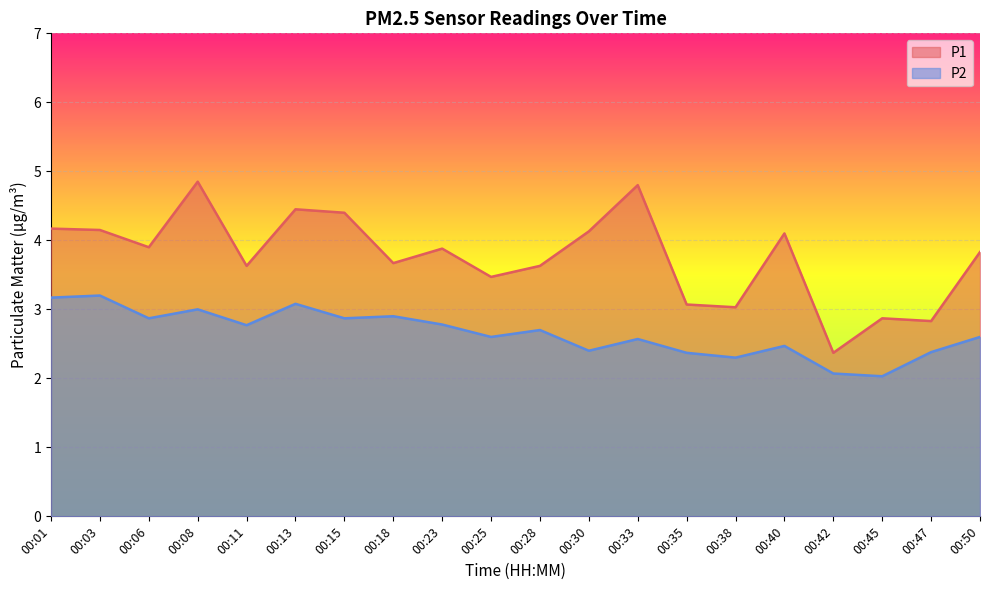

At which label is P2 closest to 2?

00:45